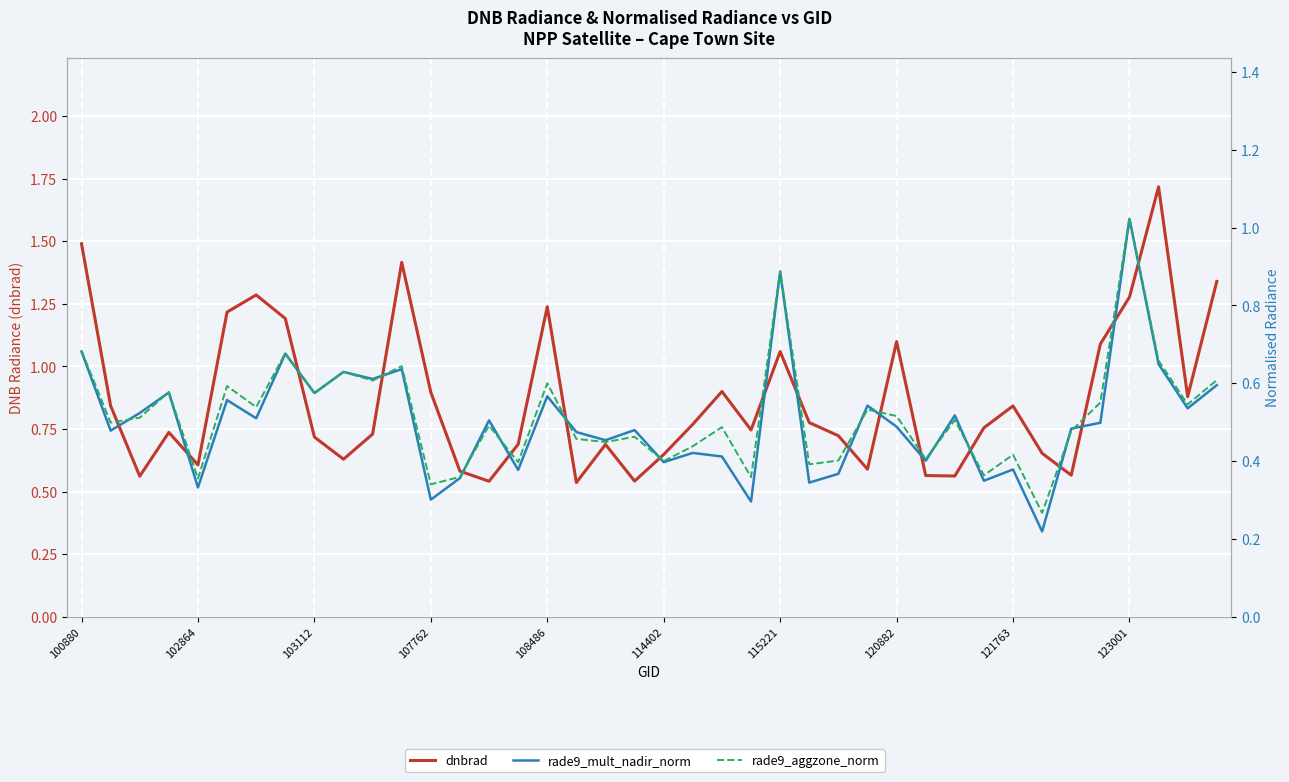

List the series in order of their peak value, lowest first.

rade9_mult_nadir_norm, rade9_aggzone_norm, dnbrad